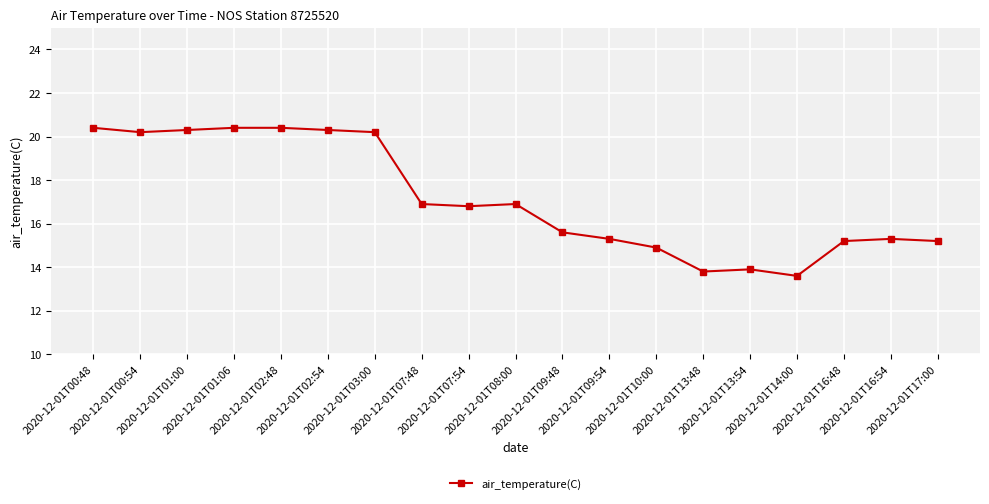

True or false: the data shows 20.3 at 2020-12-01T01:00.

True